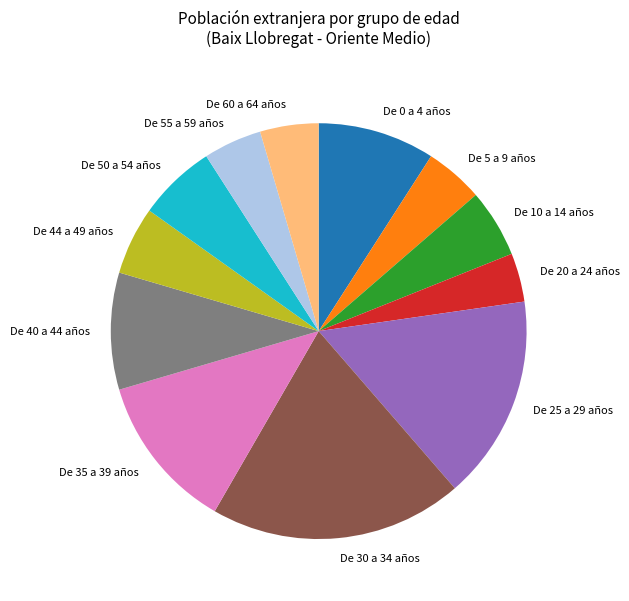

Does any single category account for the majority?

No